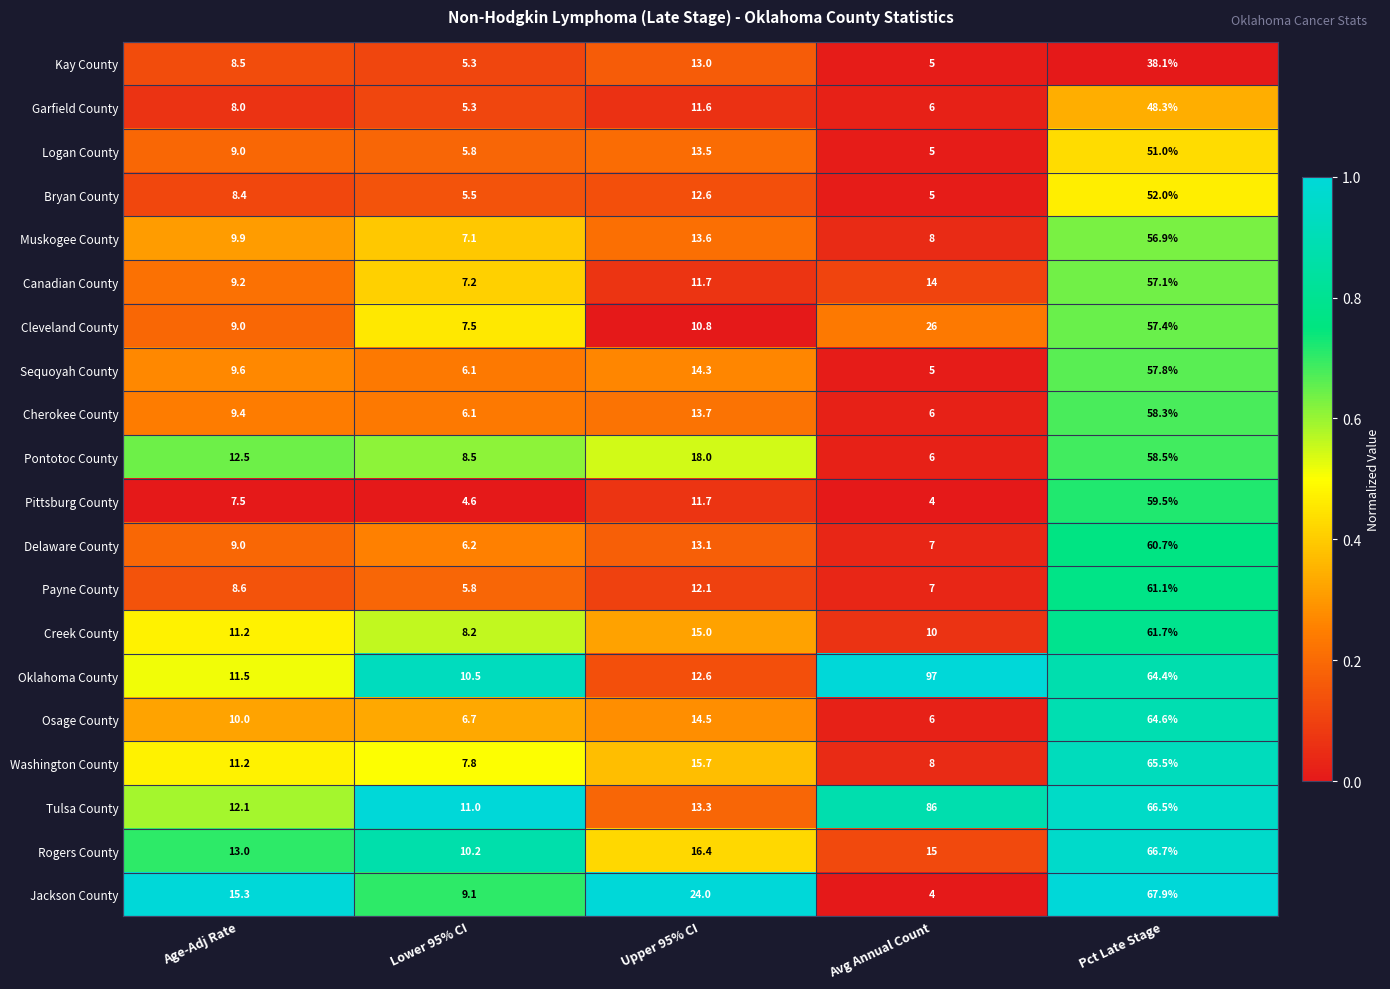

Count the number of categories in the chart.

5